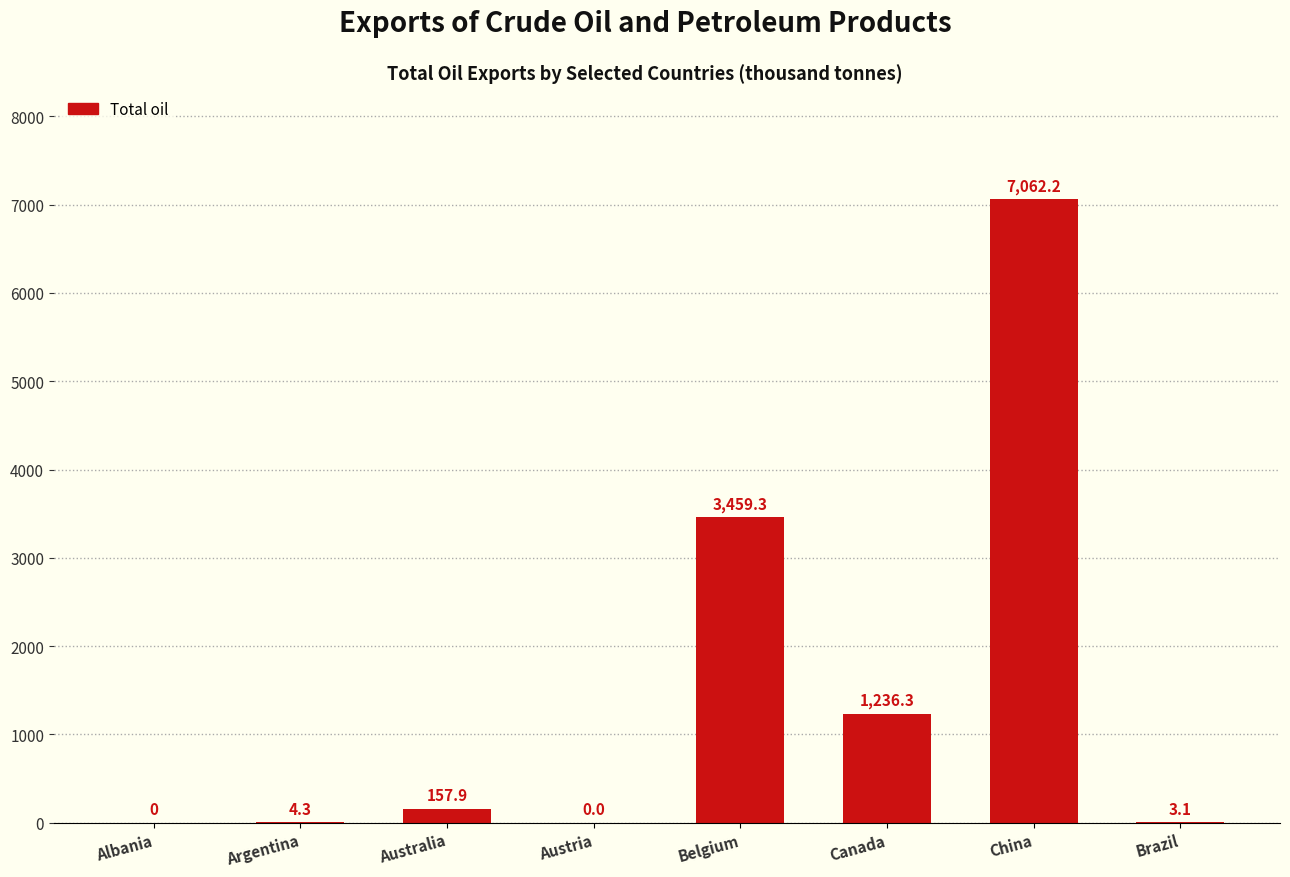

How many categories are shown in the chart?

8